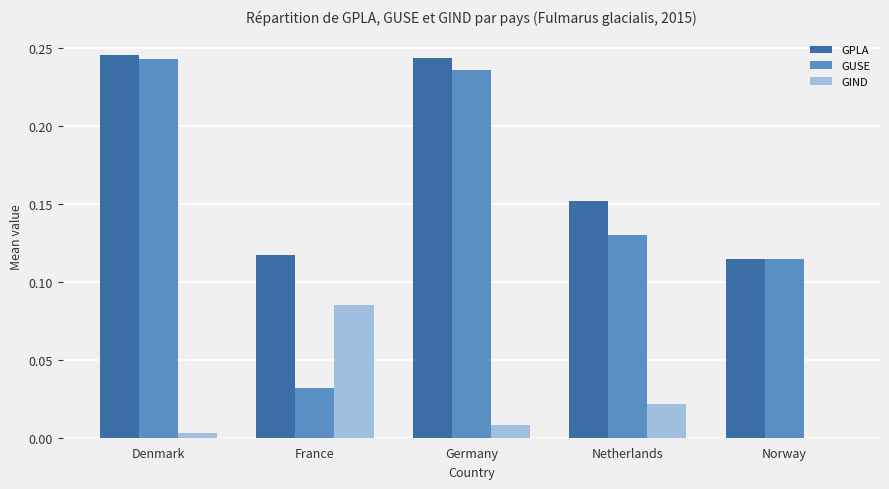

Between France and Netherlands, which series saw the biggest shift?

GUSE